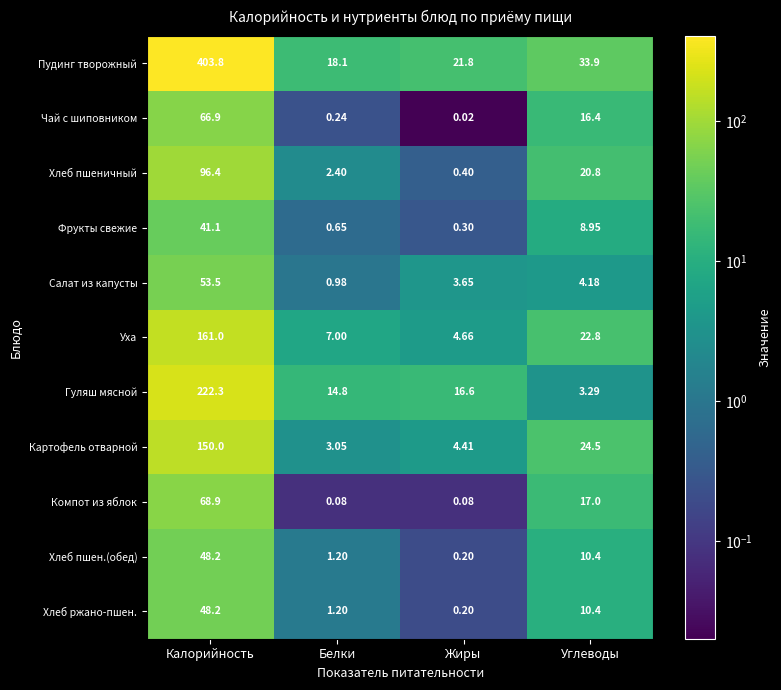

At which category does the chart reach its peak across all series?

Калорийность